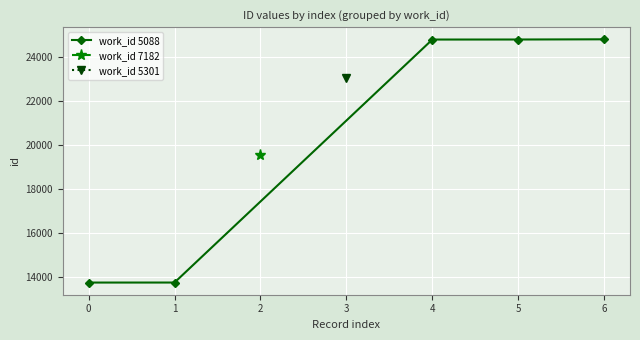

The value of work_id 5088 at 5 is 24816. True or false?

True